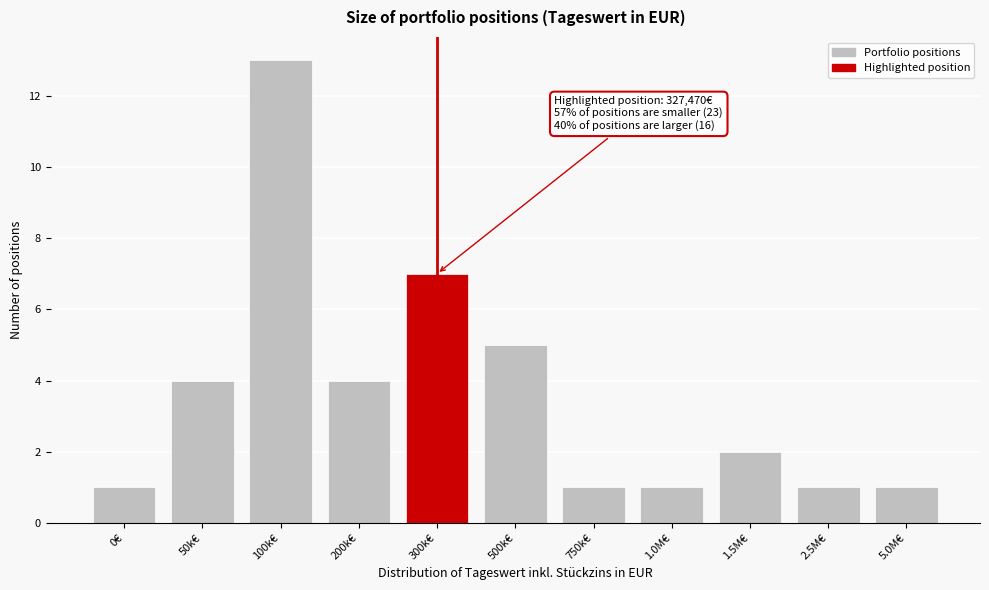

Reading right to left, transcribe all the data shown in this chart.

5.0M€=1	2.5M€=1	1.5M€=2	1.0M€=1	750k€=1	500k€=5	300k€=7	200k€=4	100k€=13	50k€=4	0€=1